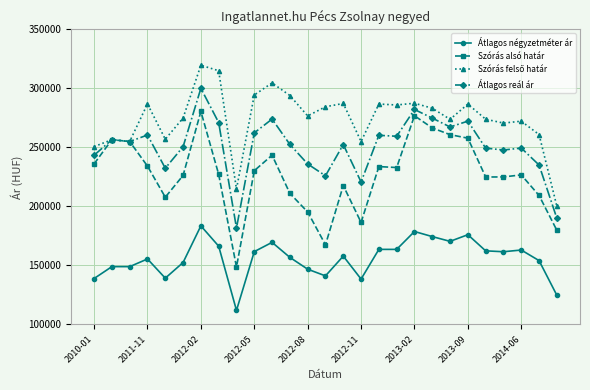

What is the maximum value for Átlagos reál ár?

299993